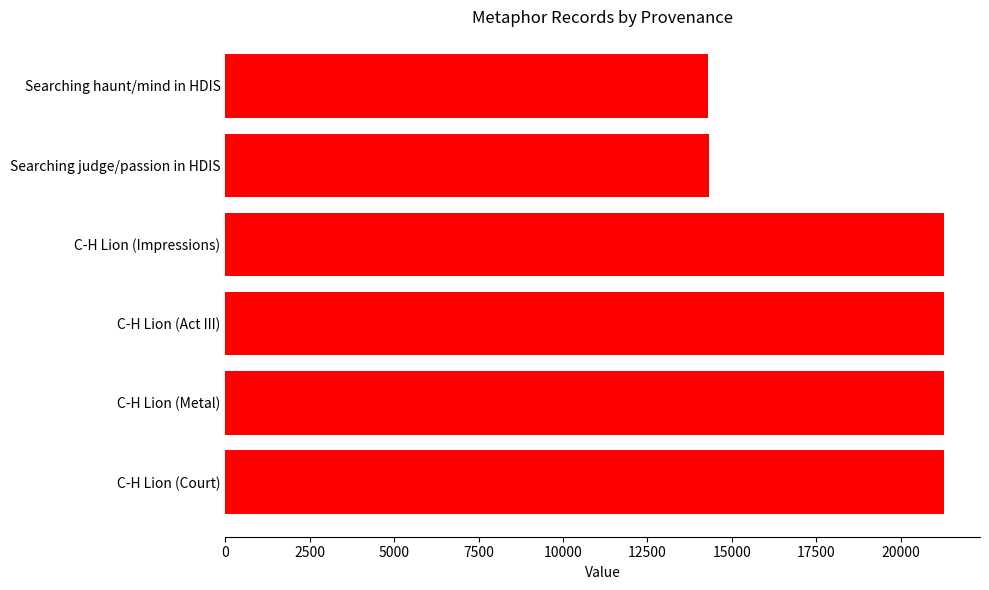

What is the smallest value displayed?

14307